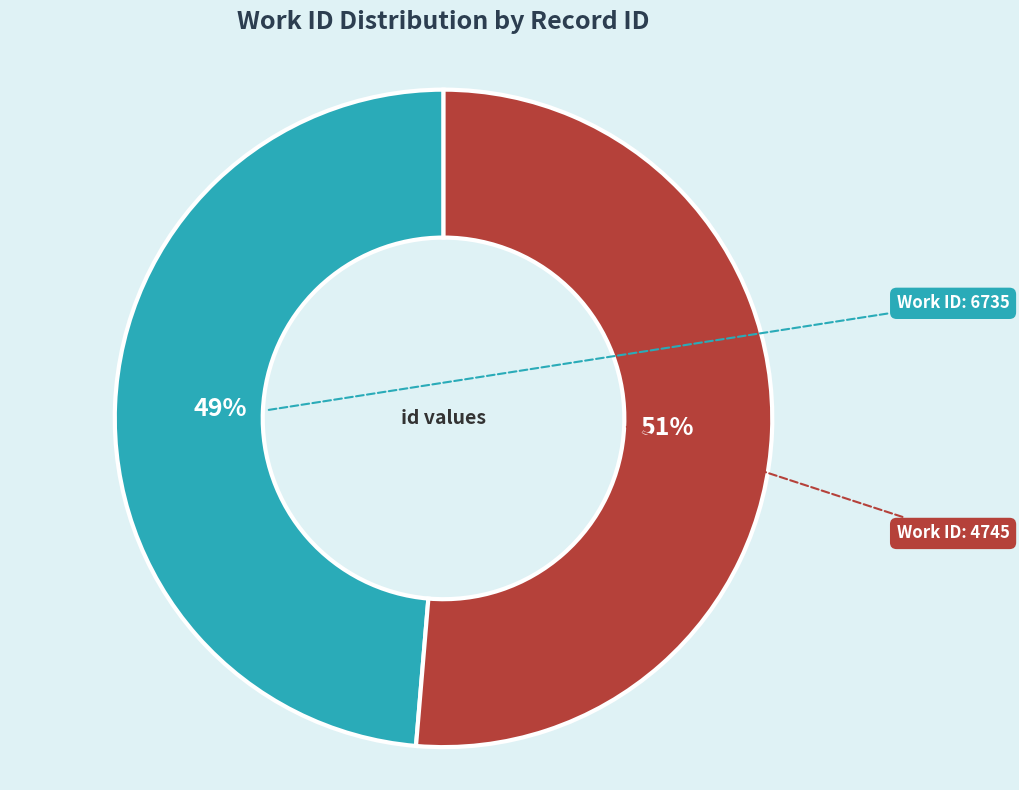

To the nearest percent, what is the average slice percentage?

50%